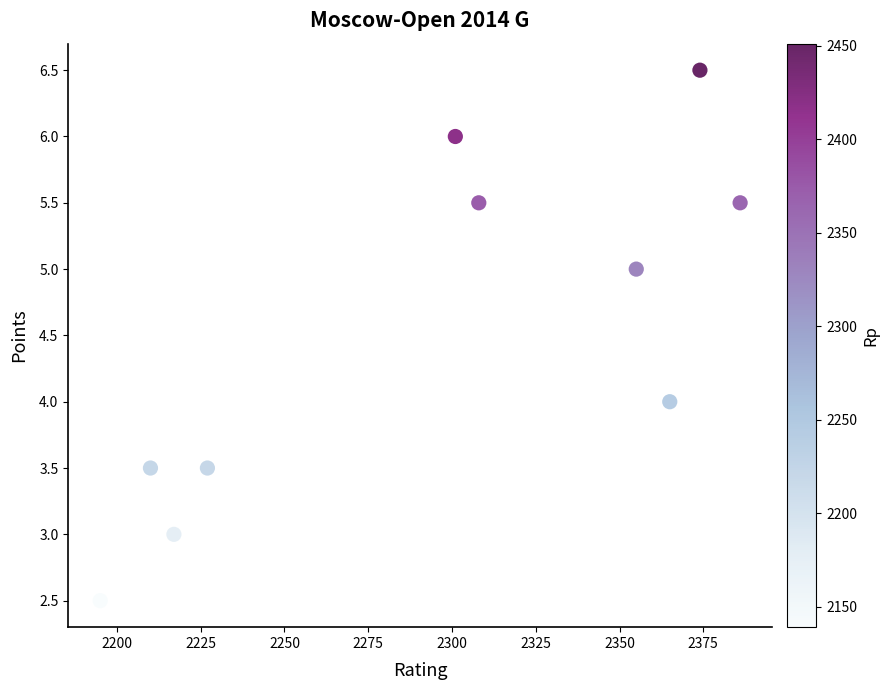

What is the range of X values (max minus min)?

191.0